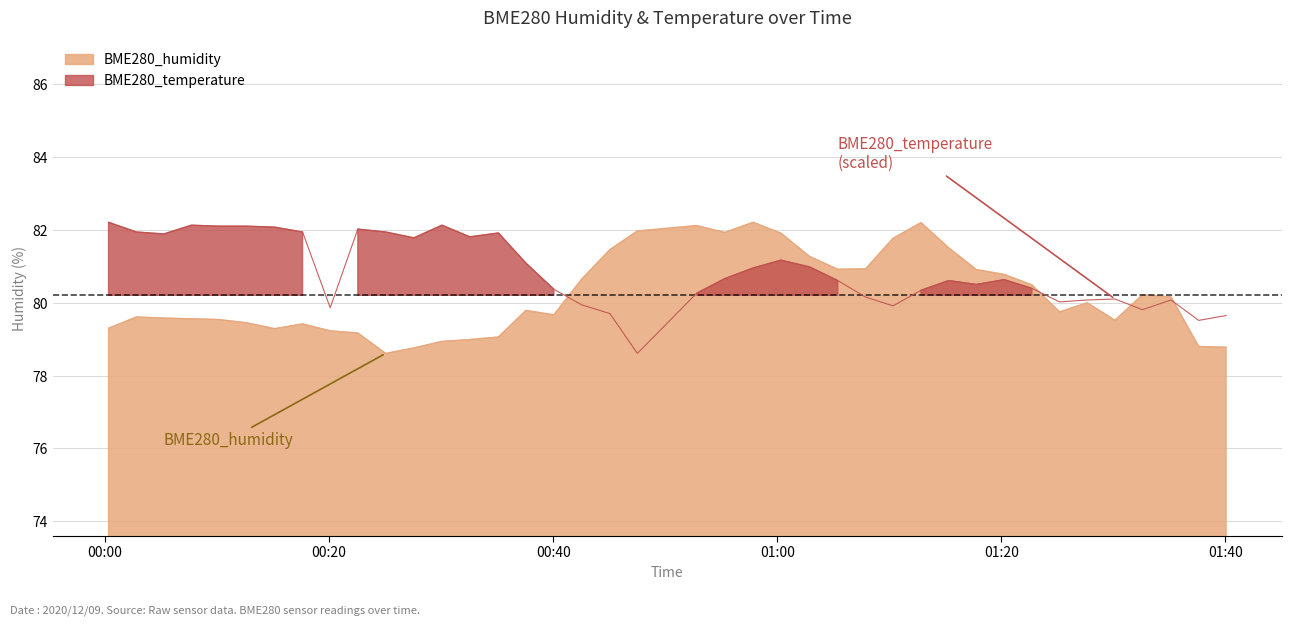

Which category has the highest value across all series?

2020/12/09 00:57:51